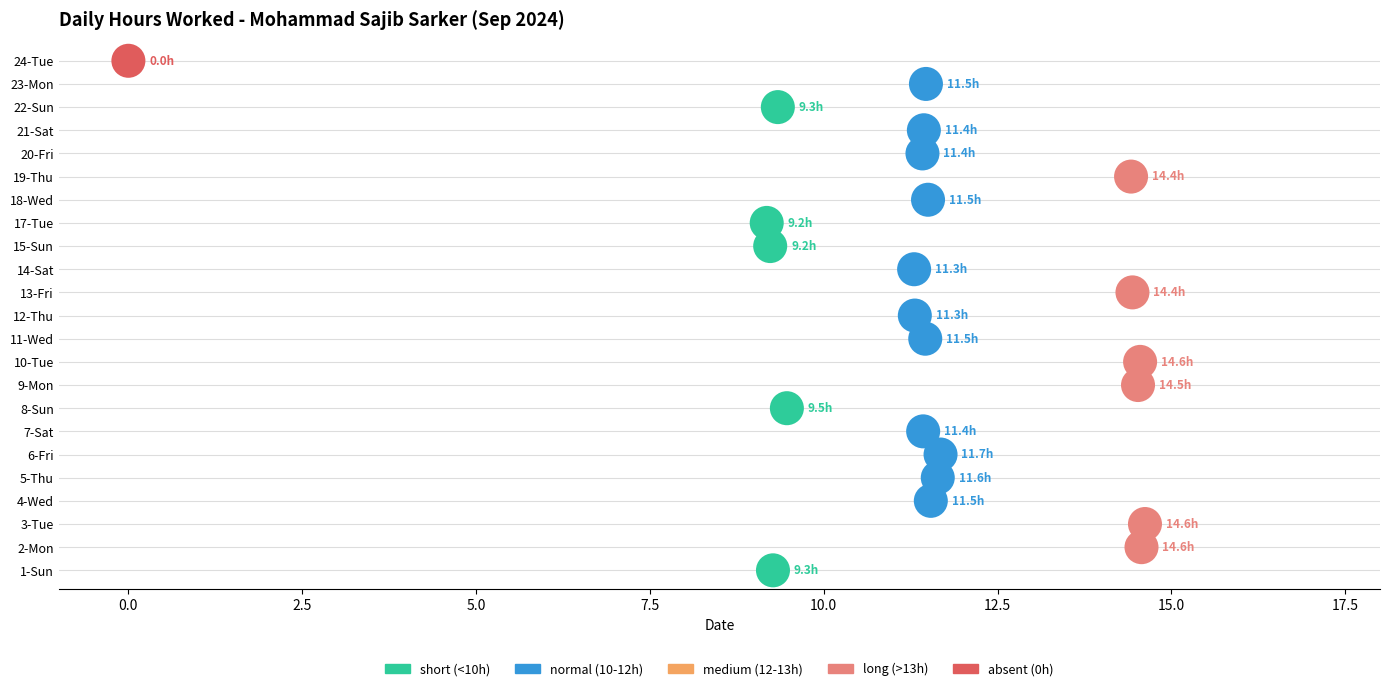

Approximately how many times larger is the value at 15-Sun compared to 10-Tue?

0.6